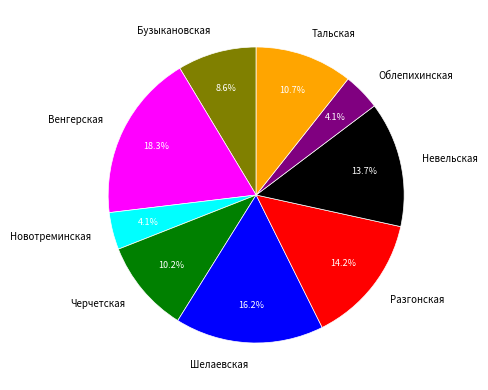

Do Разгонская and Черчетская together represent more than half of the pie?

No